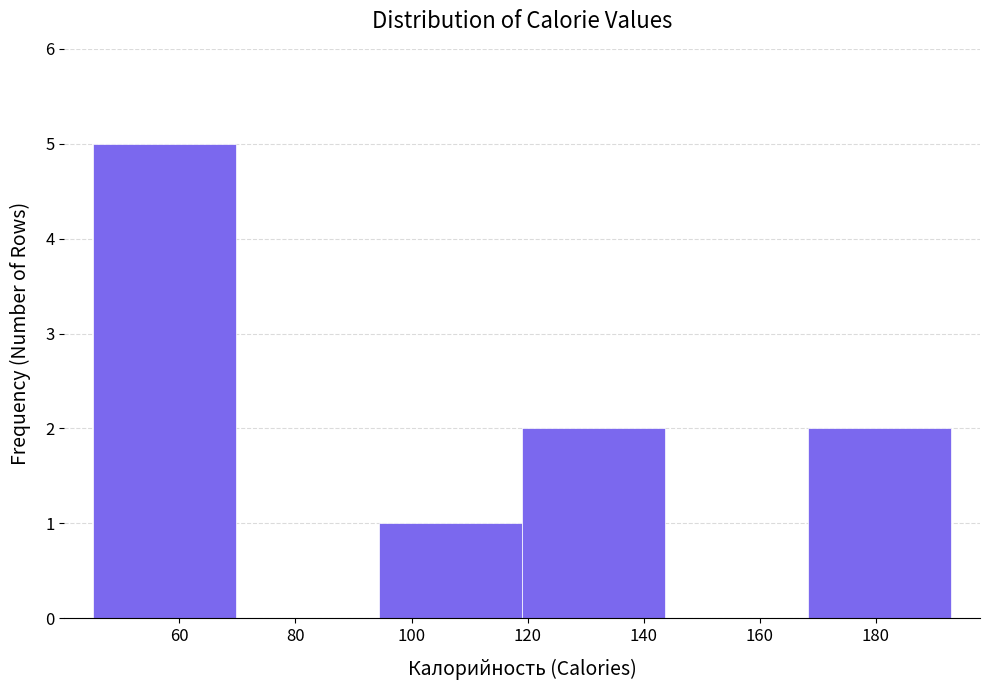

How tall is the bar that spans 46 to 70 on the x-axis? Neither the bar edges nor the heights are printed on the chart, so give them approximately, as read against the axes.

5